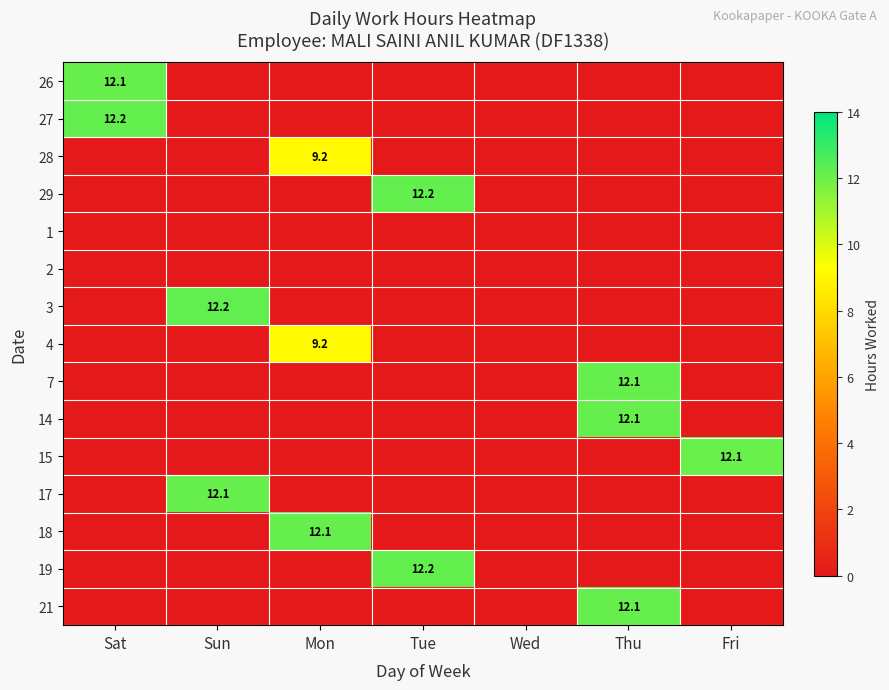

True or false: 18 has a value of 12.1 at Mon.

True